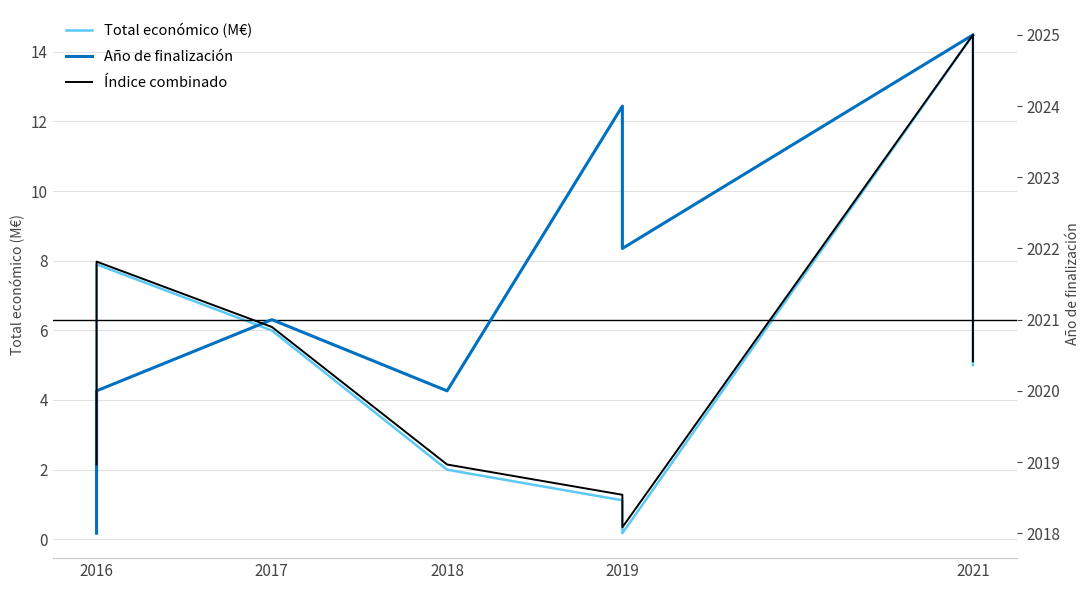

What is the value of the Total económico (M€) point at the 6th from the left?

0.2